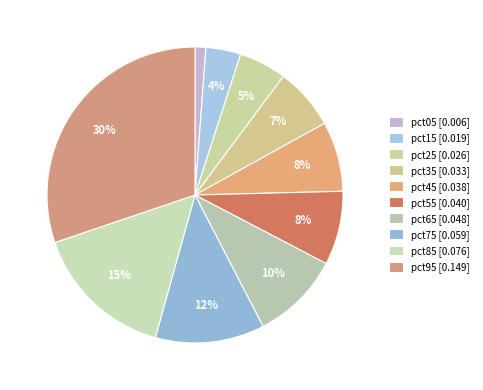

How many segments does this pie chart have?

10